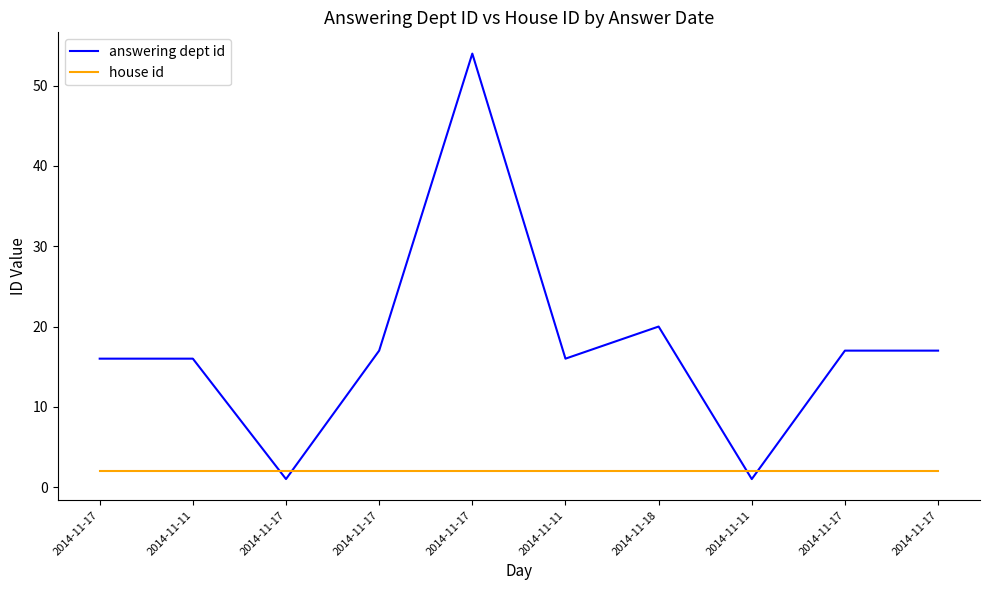

The answering dept id series shows 17 at 2014-11-17. True or false?

True